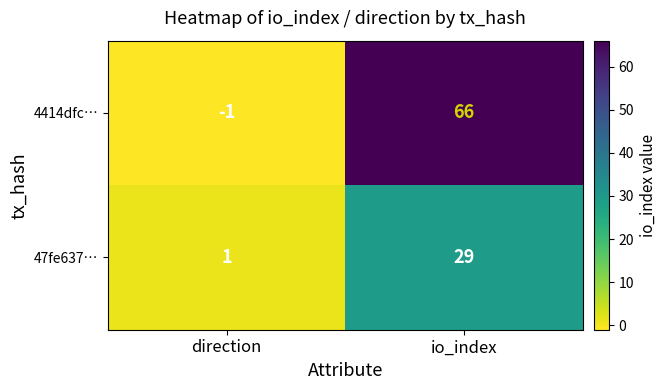

Which series has the largest range (max minus min)?

4414dfc…